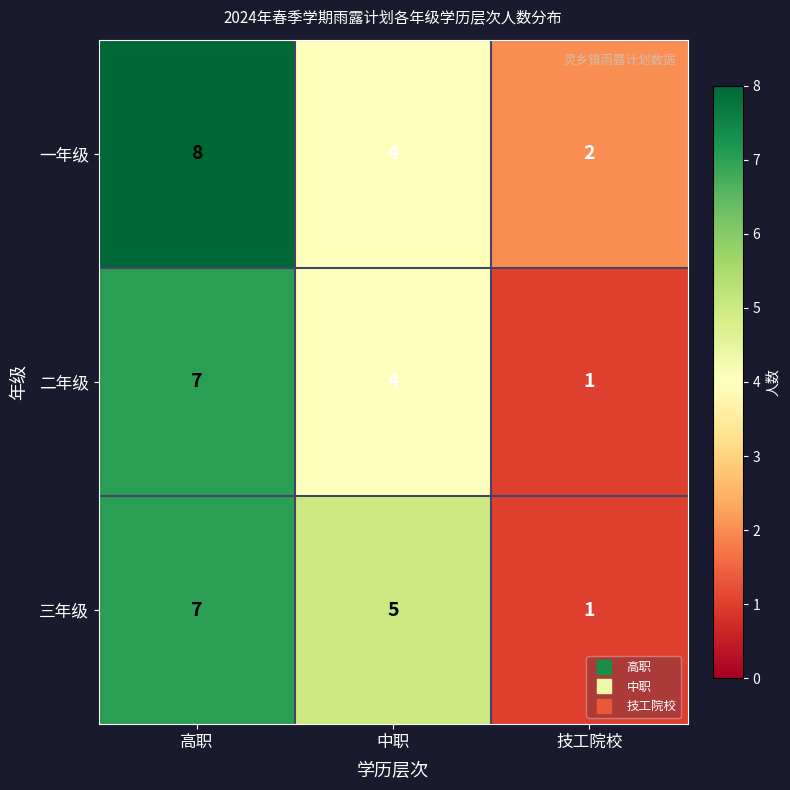

At which label does 一年级 reach its minimum?

技工院校